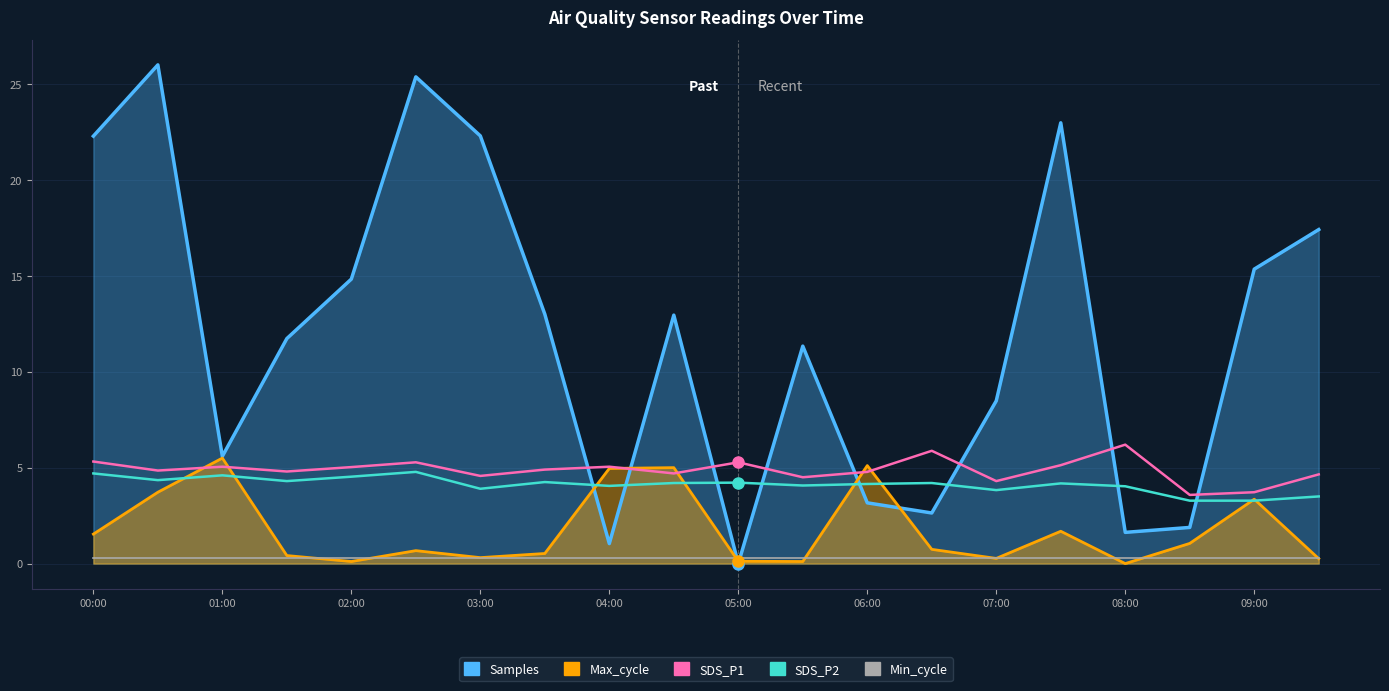

What is the total value across all series at 00:00?

34.1